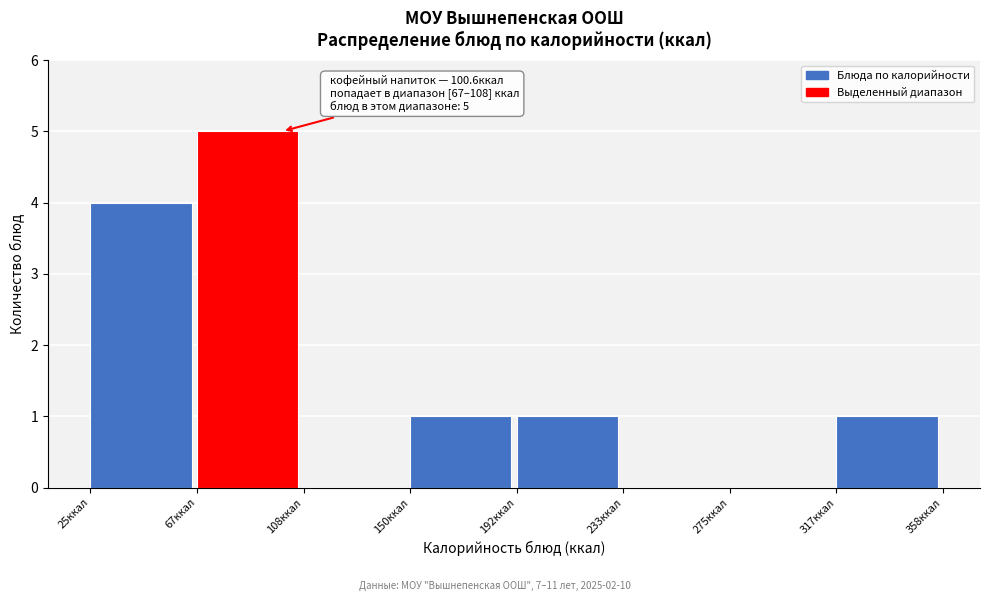

Which range on the x-axis has the tallest bar?

65 to 110